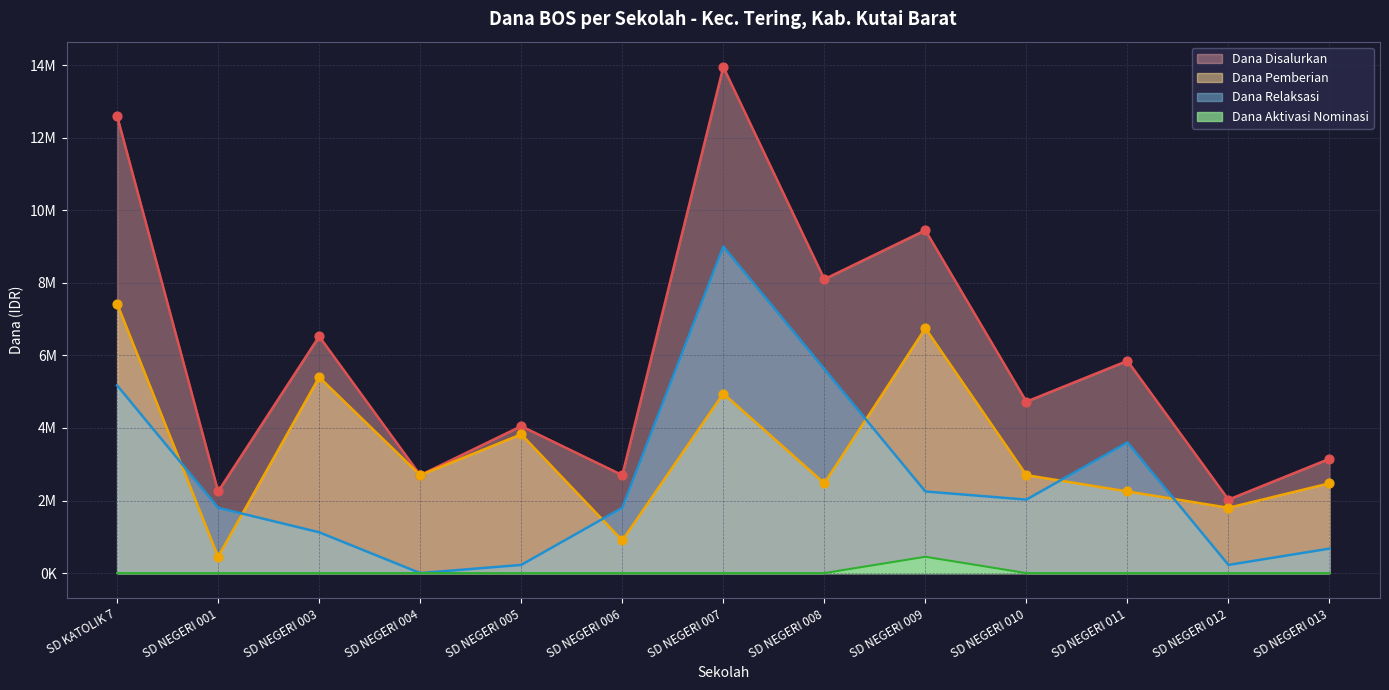

Is the value of Dana Aktivasi Nominasi at SD NEGERI 013 greater than the value of Dana Disalurkan at SD KATOLIK 7?

No